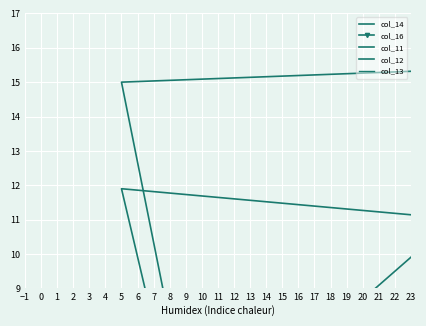

How many data points in col_16 are less than 1?

8